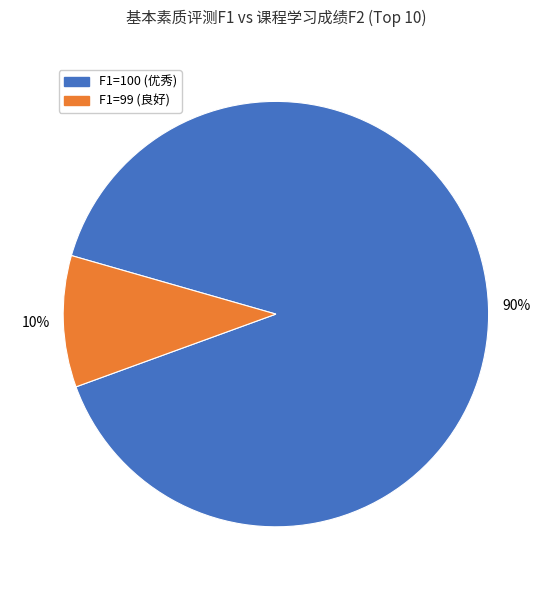

Does any single category account for the majority?

Yes